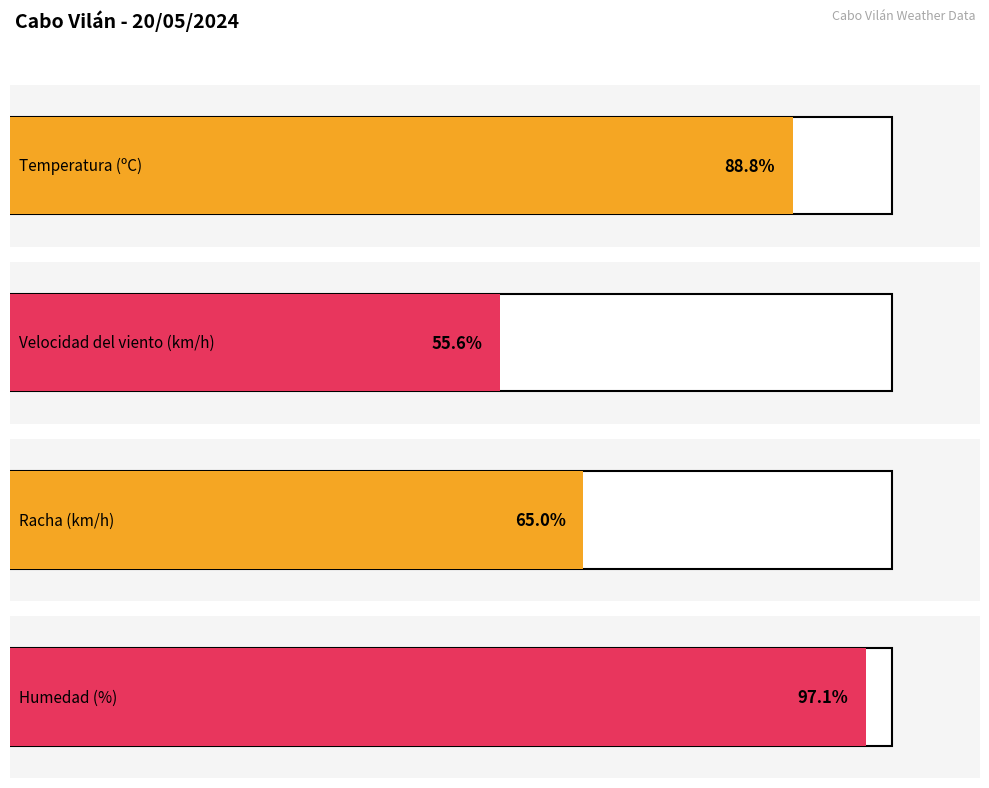

Which series has the largest total across all categories?

Humedad (%)